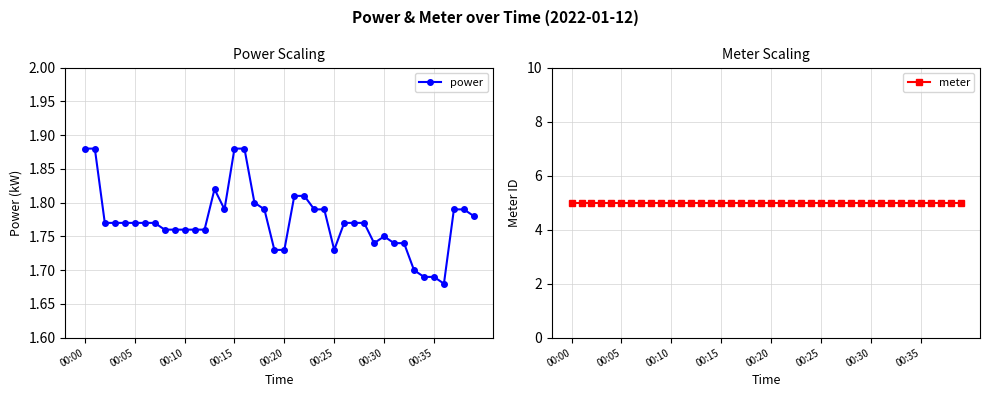

What is the minimum value shown in the chart?

1.7